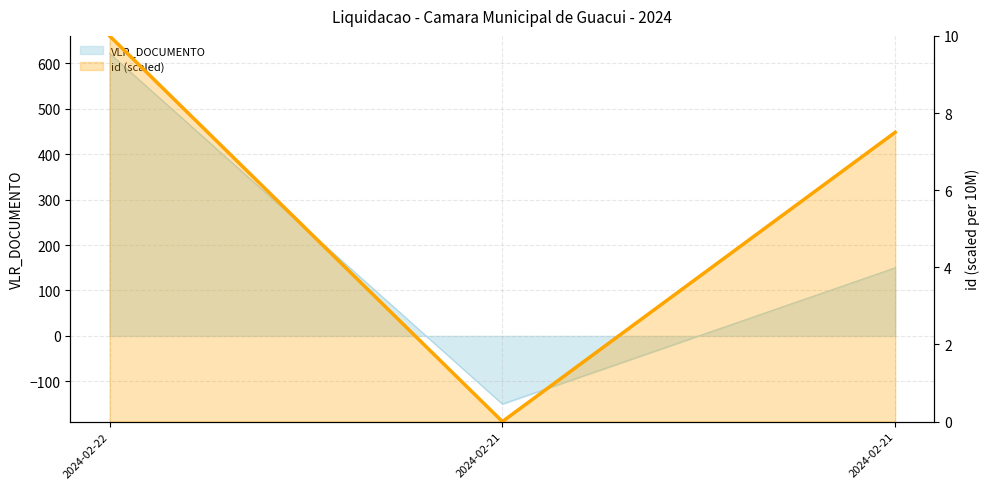

List the labels in order of value, largest first.

2024-02-22, 2024-02-21, 2024-02-21